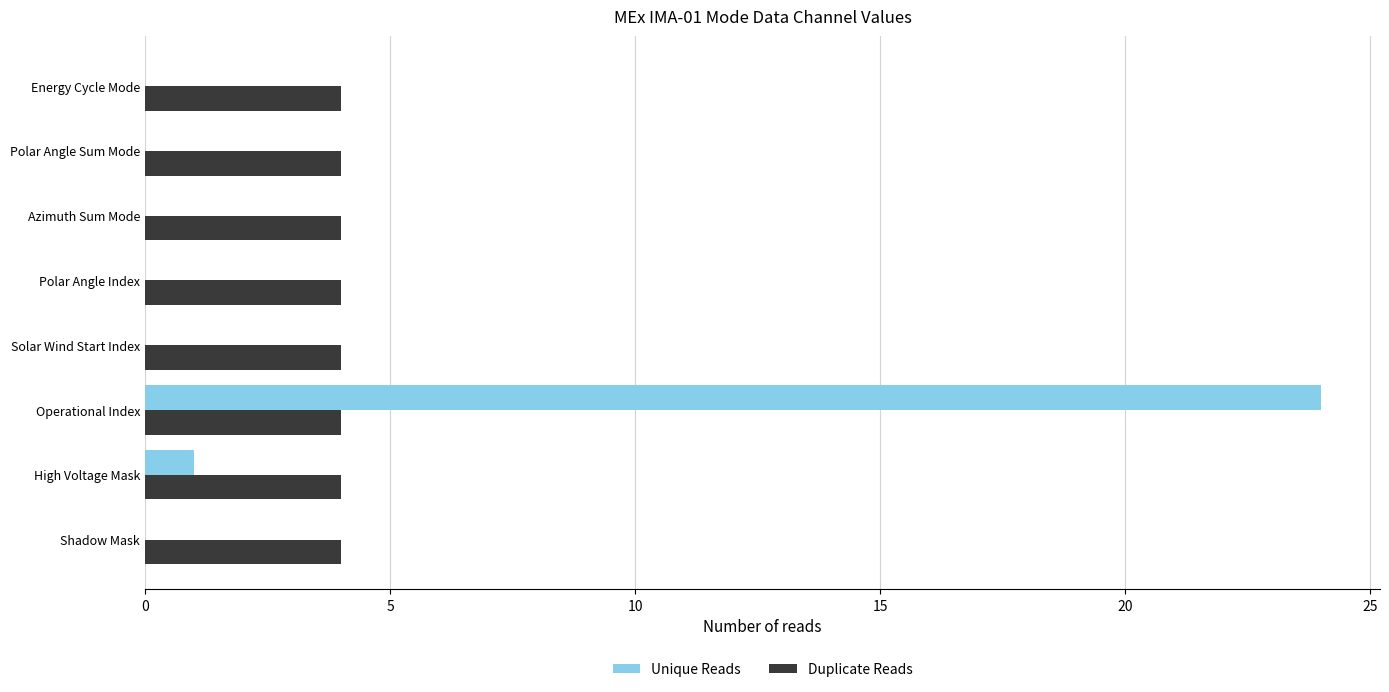

How many distinct data groups are displayed?

2